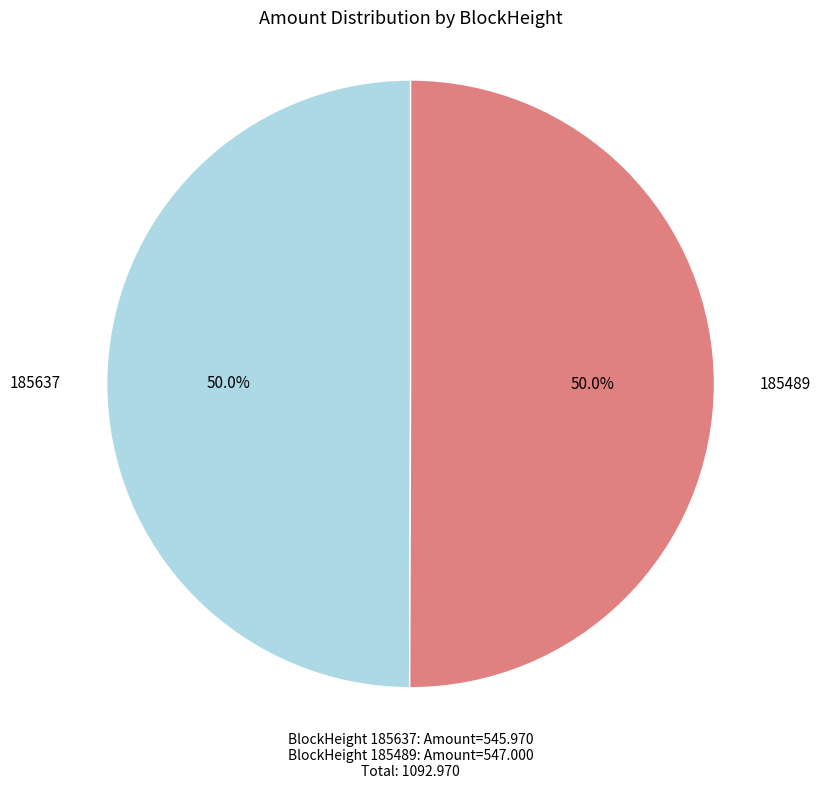

Count the number of slices in the pie.

2